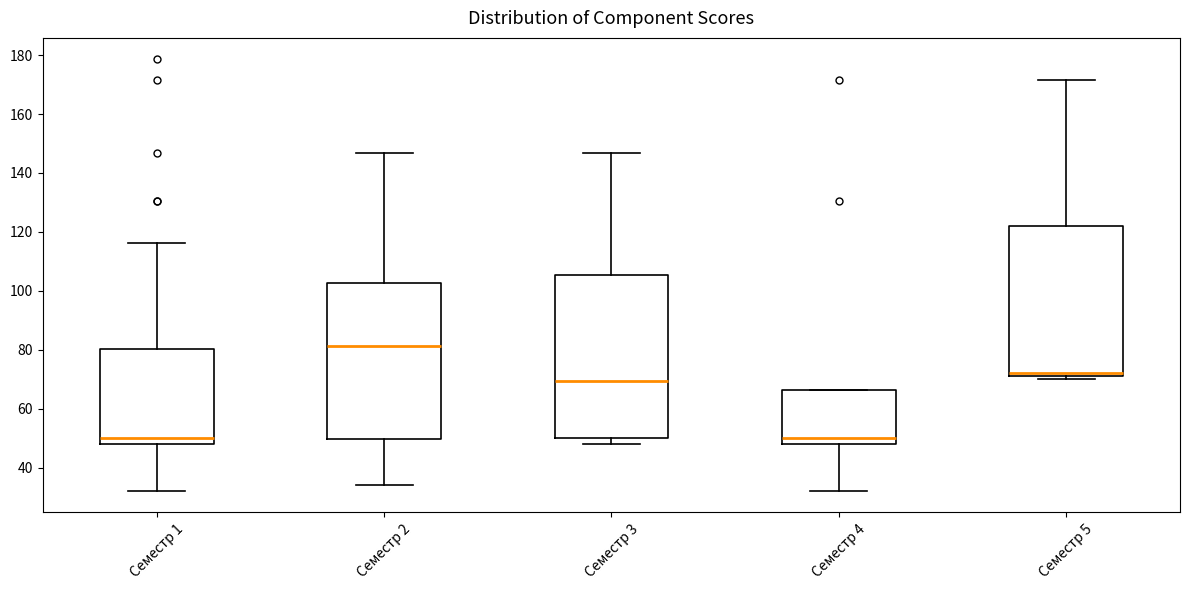

Reading left to right, transcribe this box plot: for each box, give where its median line is, the range the box spans, and where its two whiskers end, as read against the y-axis. The values are not printed on the chart, so give them approximately, as read against the axis.

Семестр 1: median 50, box 48 to 80, whiskers 32 to 116
Семестр 2: median 82, box 50 to 102, whiskers 34 to 146
Семестр 3: median 70, box 50 to 106, whiskers 48 to 146
Семестр 4: median 50, box 48 to 66, whiskers 32 to 66
Семестр 5: median 72 (just above the box's lower edge), box 72 to 122, whiskers 70 to 172